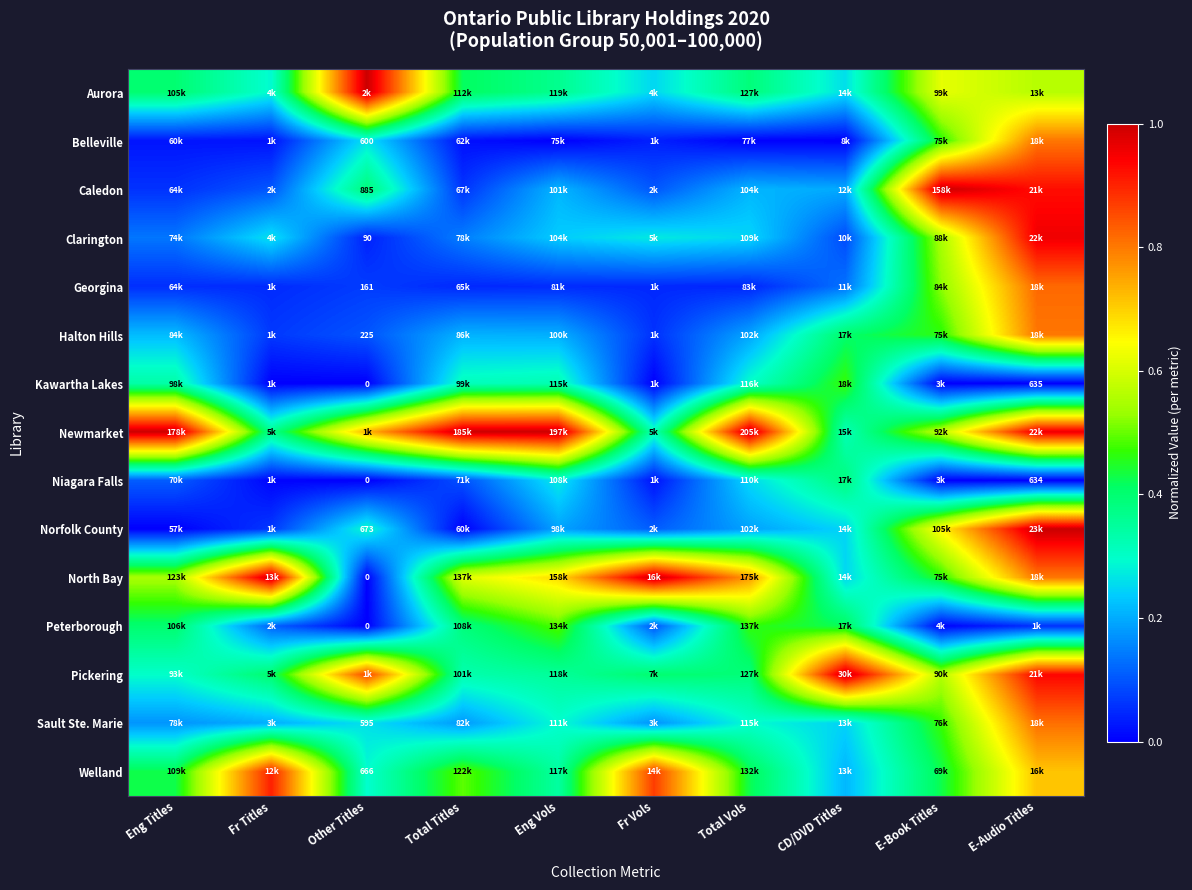

Between Fr Titles and Total Vols, which series saw the biggest shift?

Newmarket